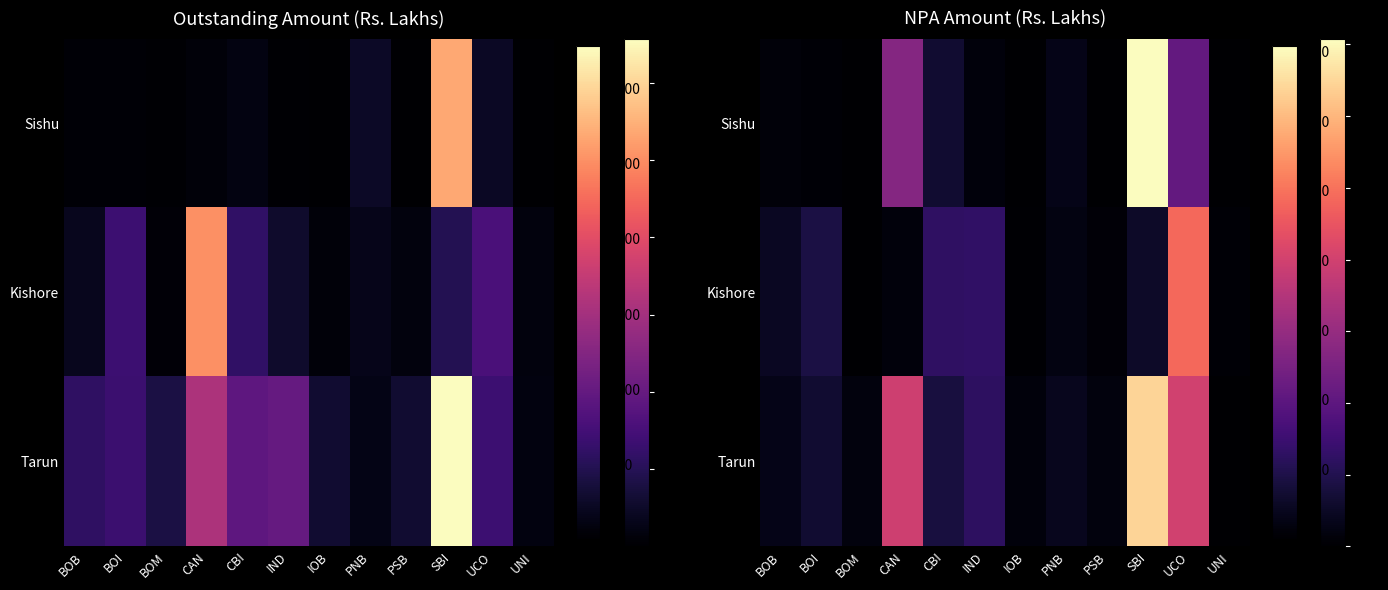

List the series in order of their peak value, highest first.

Sishu, Tarun, Kishore